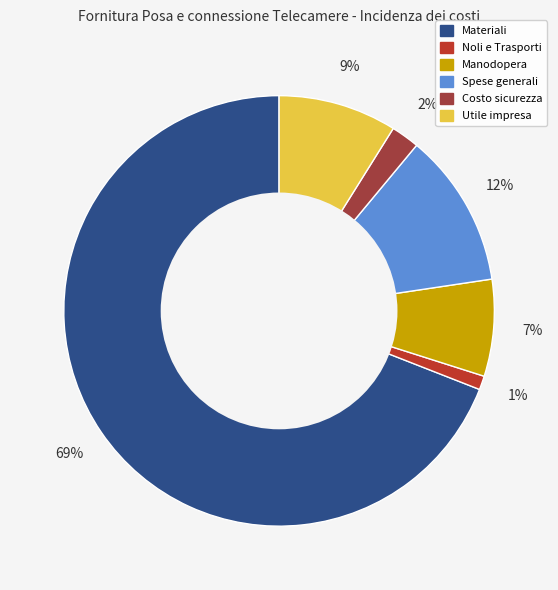

Does Materiali represent more than half of the total?

Yes